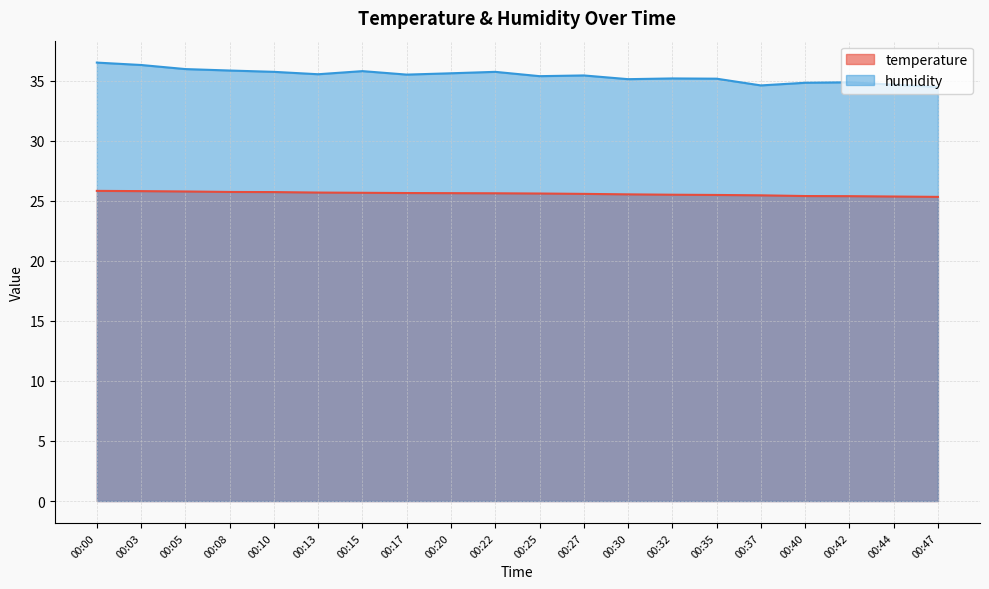

How many distinct data groups are displayed?

2